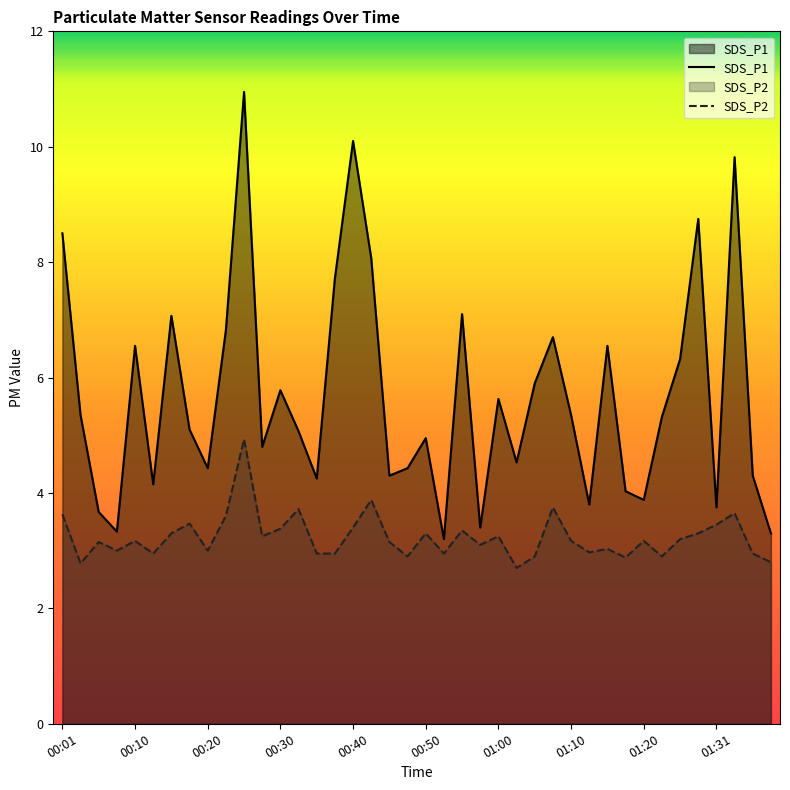

Does the chart display data point markers on the line(s)?

No